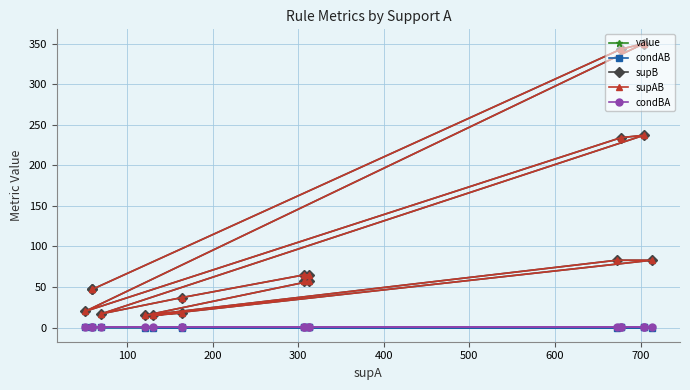

True or false: supAB and condBA intersect in this chart.

False